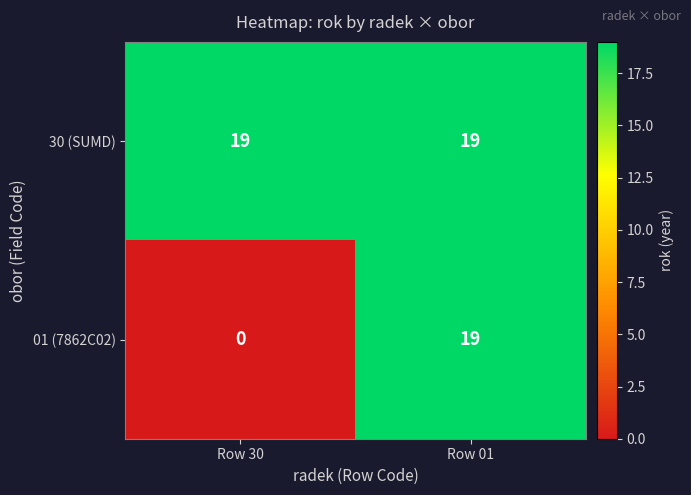

Reading left to right, transcribe all the data shown in this chart.

30 (SUMD): Row 30=19	Row 01=19
01 (7862C02): Row 30=0	Row 01=19